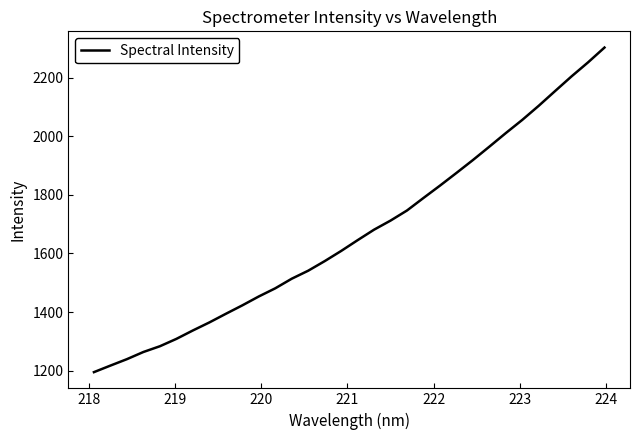

What is the difference between the maximum and minimum values?

1107.0